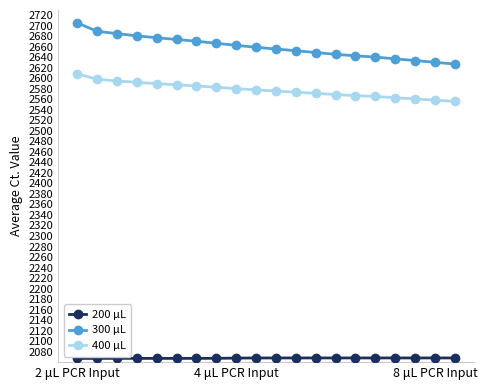

How many values in the 300 μL series are below 2659?

10